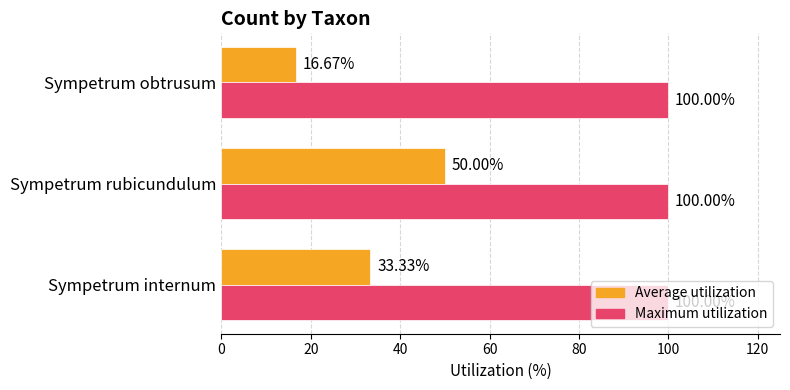

What is the average value of the Average utilization series?

33.3